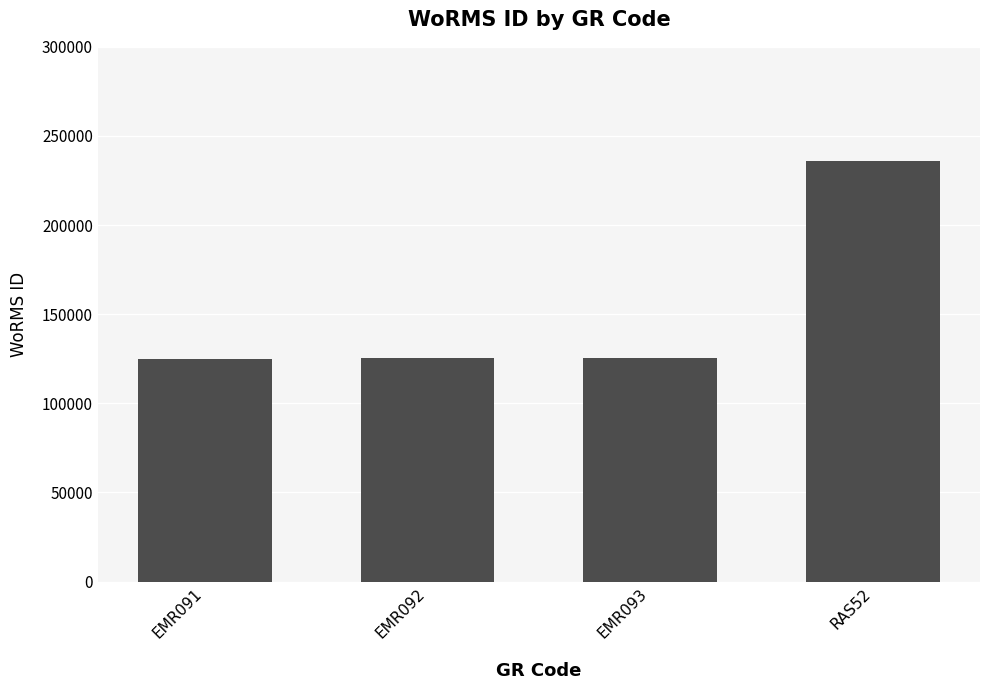

What is the label of the 4th bar from the right?

EMR091